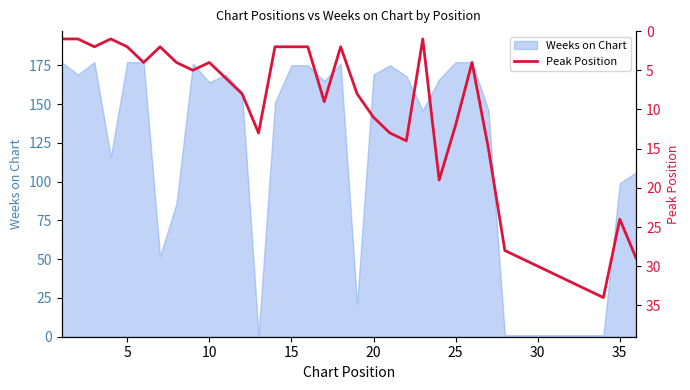

How many data points are less than 8?

17